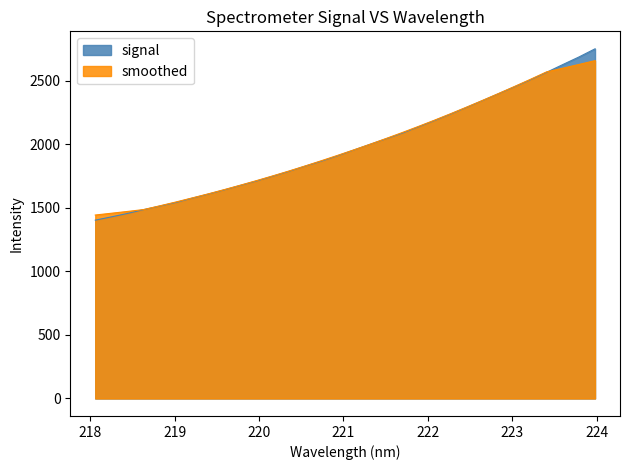

What is the value of the 2nd point from the left?

1428.6